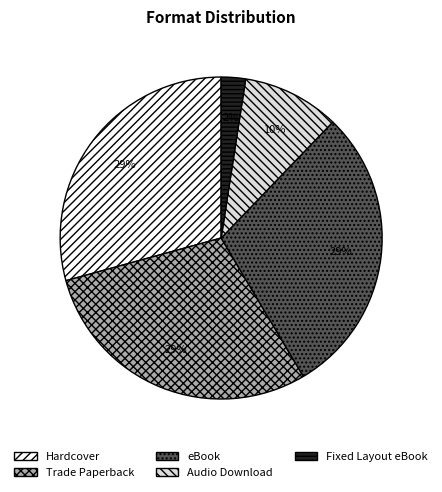

Do Fixed Layout eBook and Audio Download together represent more than half of the pie?

No